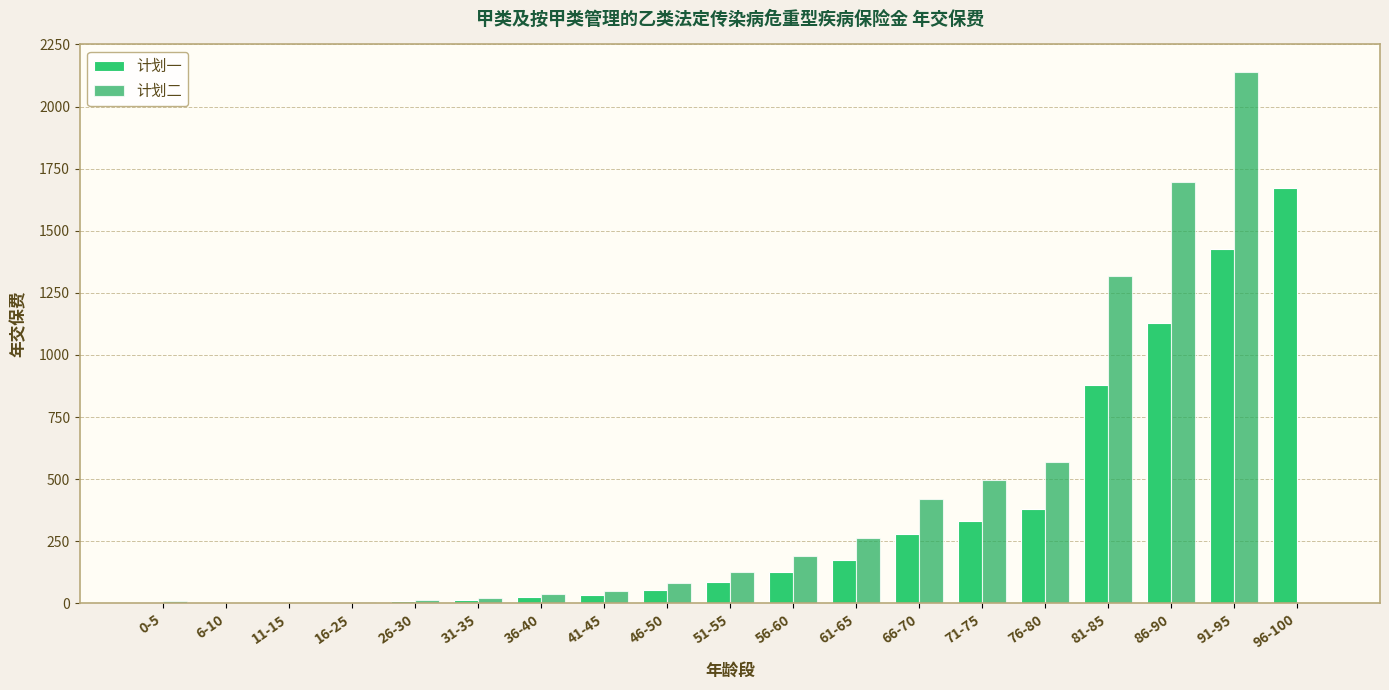

What are all the series names shown in the legend?

计划一, 计划二